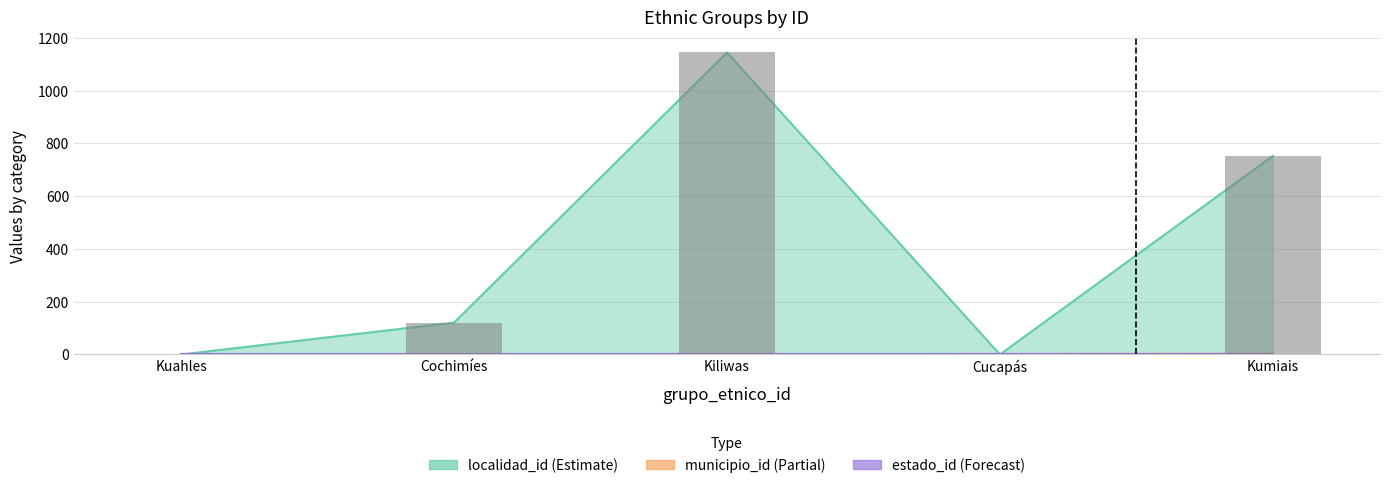

Reading left to right, transcribe all the data shown in this chart.

Kuahles=0	Cochimíes=121	Kiliwas=1145	Cucapás=0	Kumiais=753